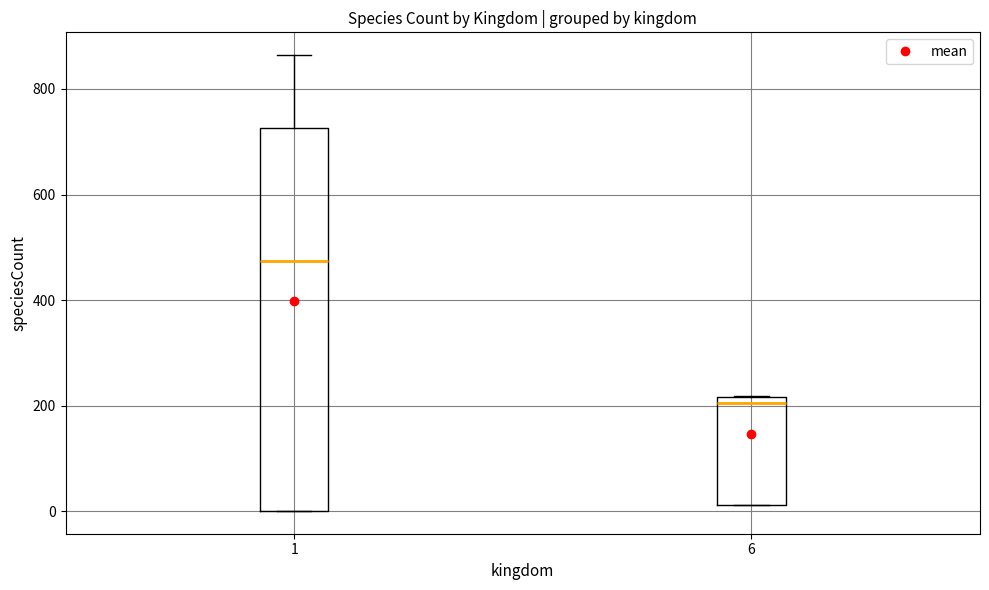

Where does the median line of the box at x = 1 sit on the y-axis? The values are not printed on the chart, so give them approximately, as read against the axis.

480